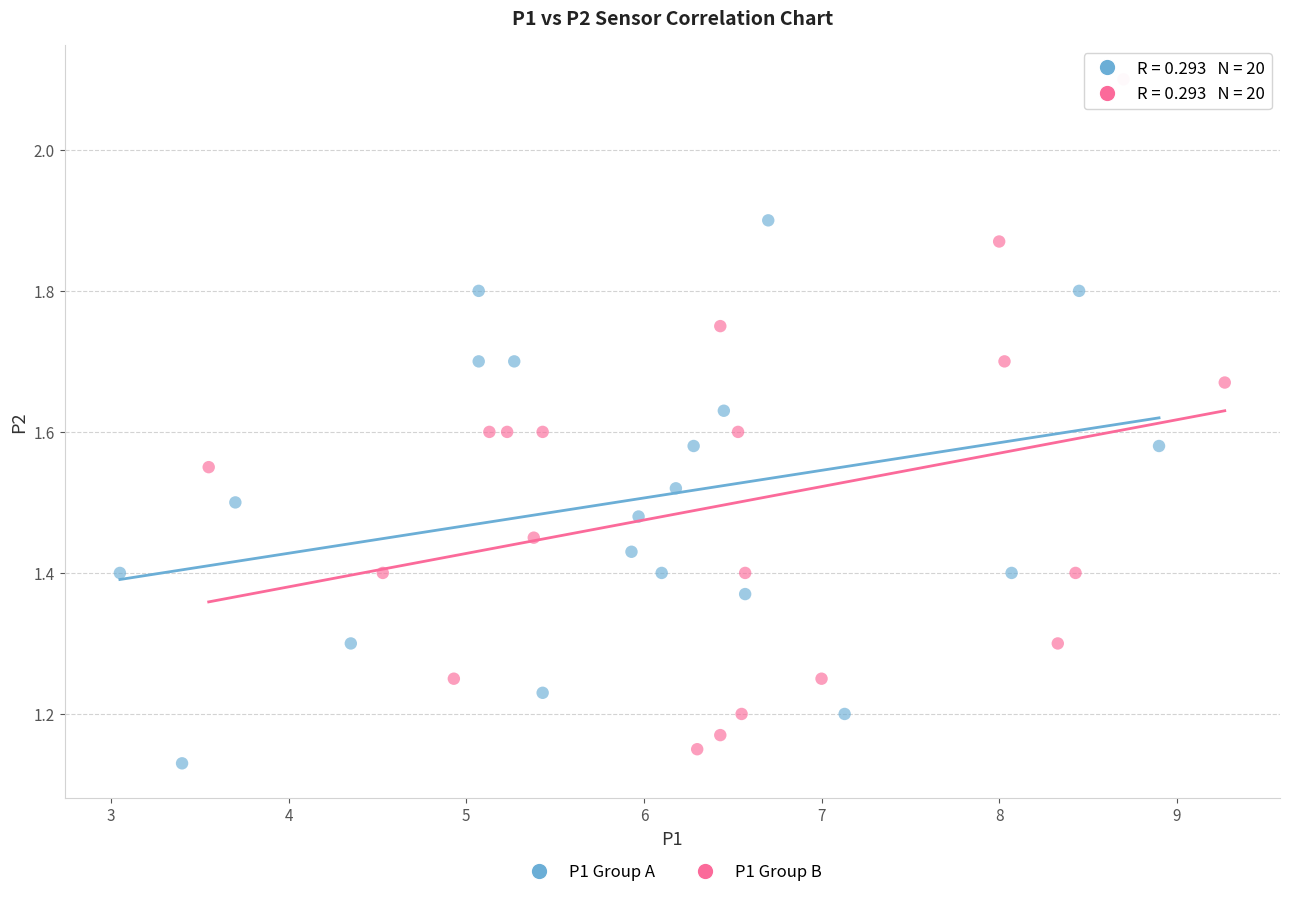

What are all the series names shown in the legend?

P1 Group A, P1 Group B